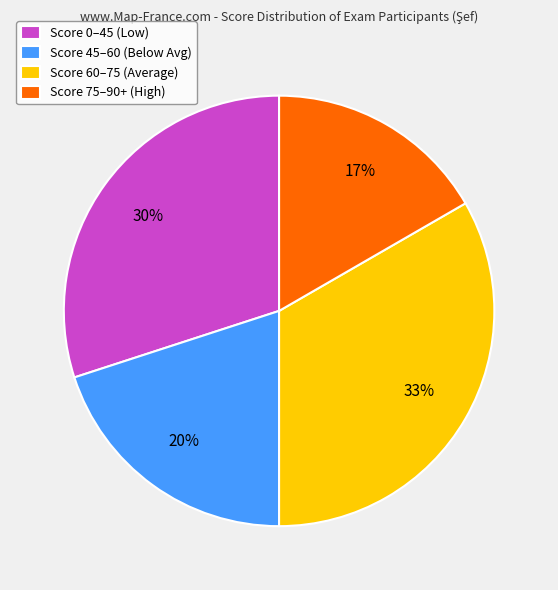

Count the number of slices in the pie.

4